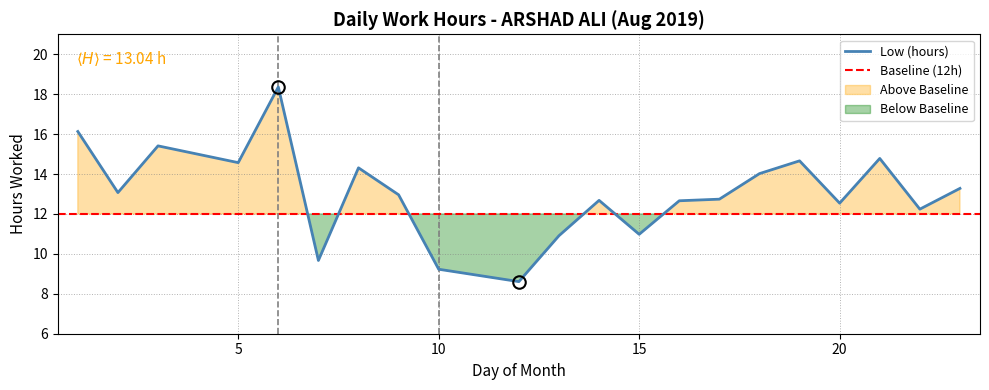

What is the change in value from 3 to 10?

-6.2